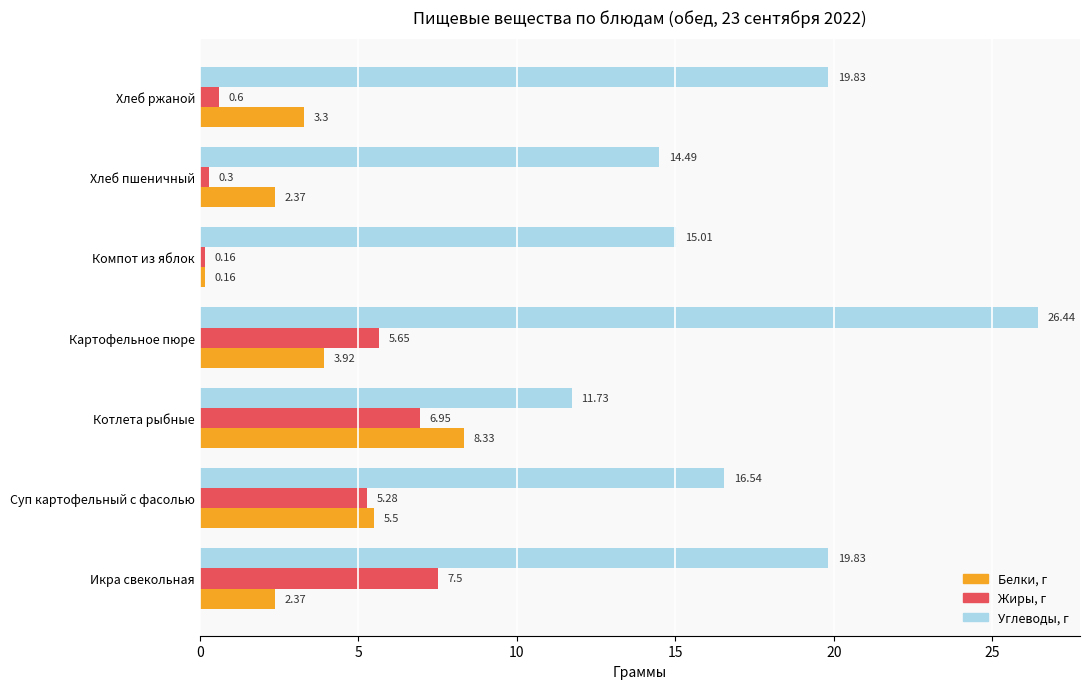

Rank the series by their maximum value, from lowest to highest.

Жиры, г, Белки, г, Углеводы, г